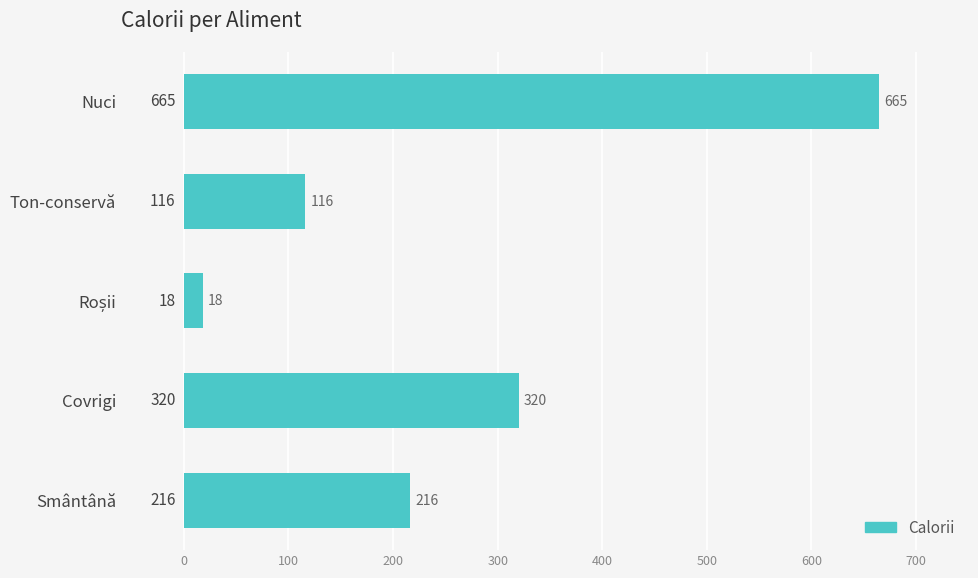

Does the chart contain stacked bars?

No